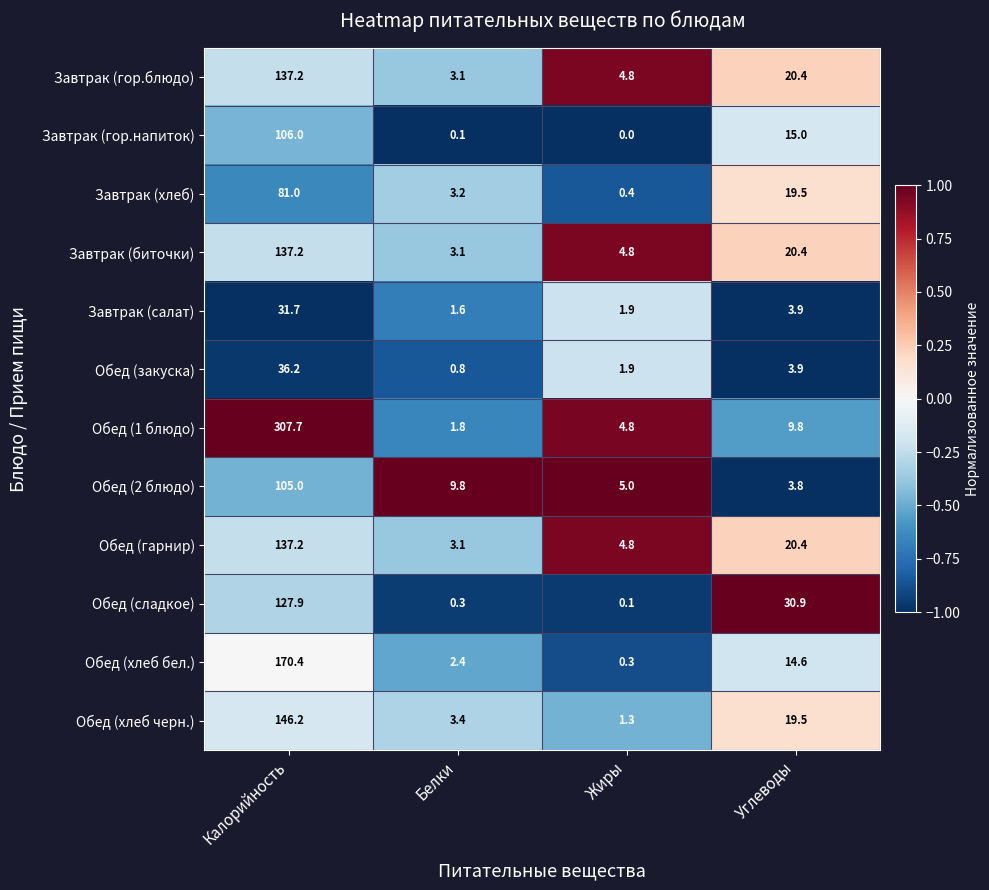

The value of Завтрак (хлеб) at Белки is 4.3. True or false?

False